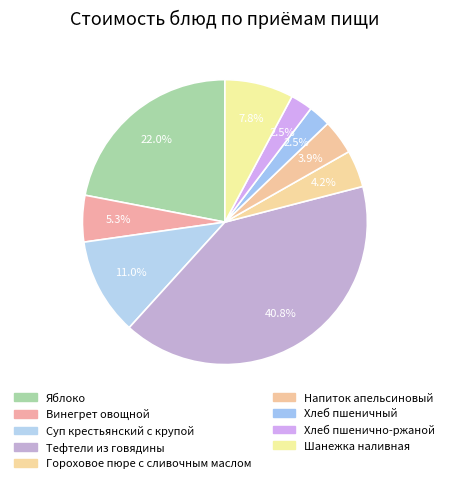

What percentage is the Хлеб пшеничный slice, to the nearest percent?

3%